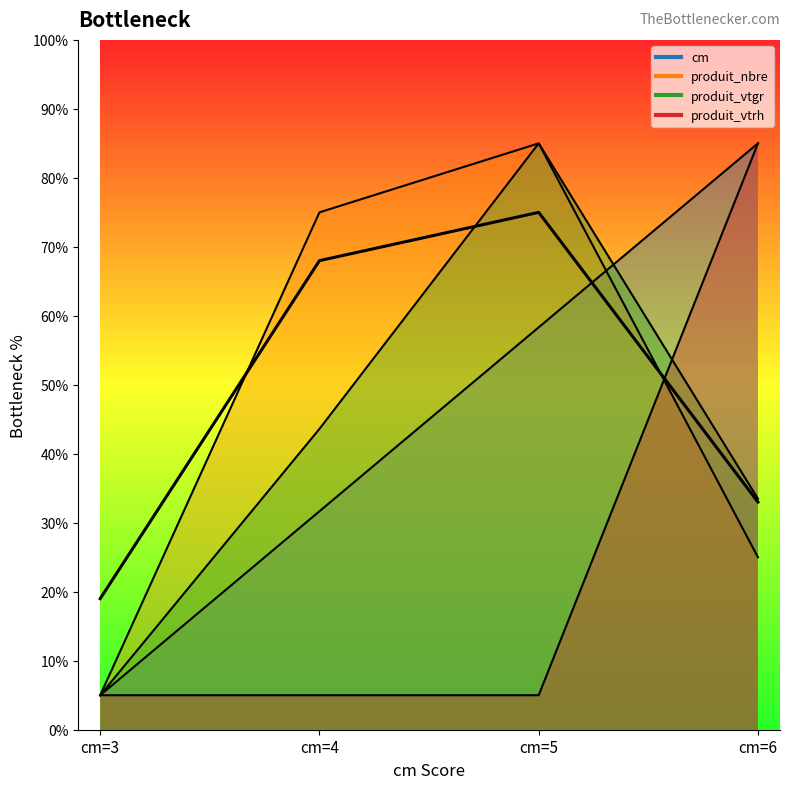

Which has a higher value, cm=6 or cm=3?

cm=6